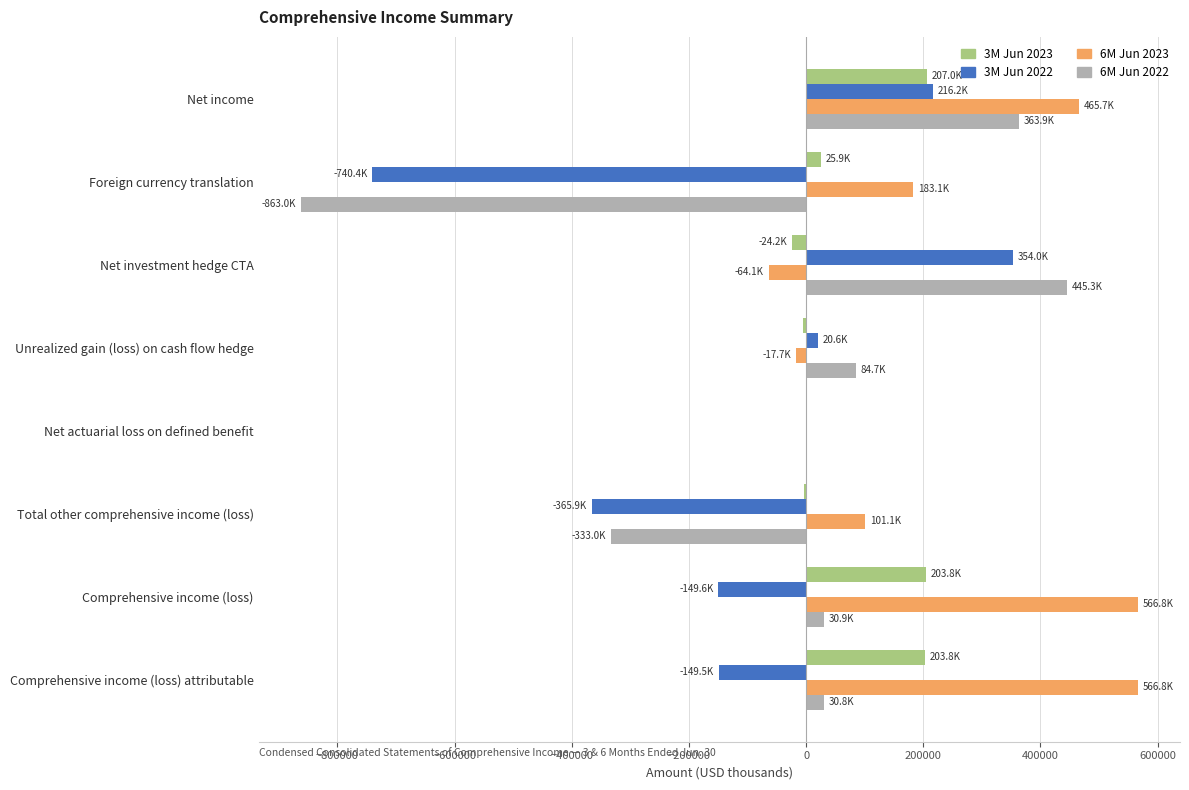

The value of 6M Jun 2023 at Comprehensive income (loss) attributable is 286456. True or false?

False